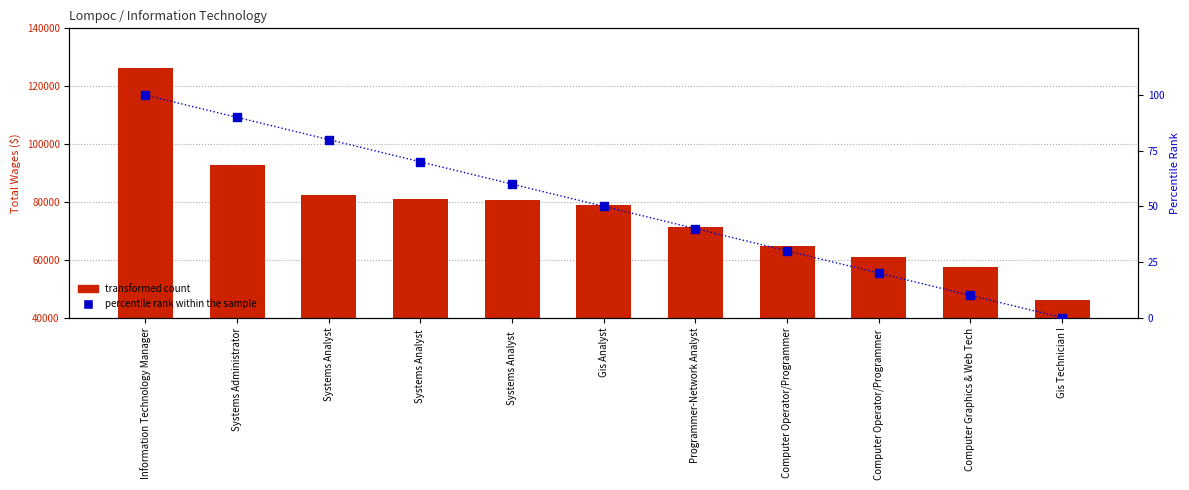

Is the value of Total Wages at Systems Administrator greater than the value of Percentile rank within the sample at Computer Operator/Programmer ?

Yes